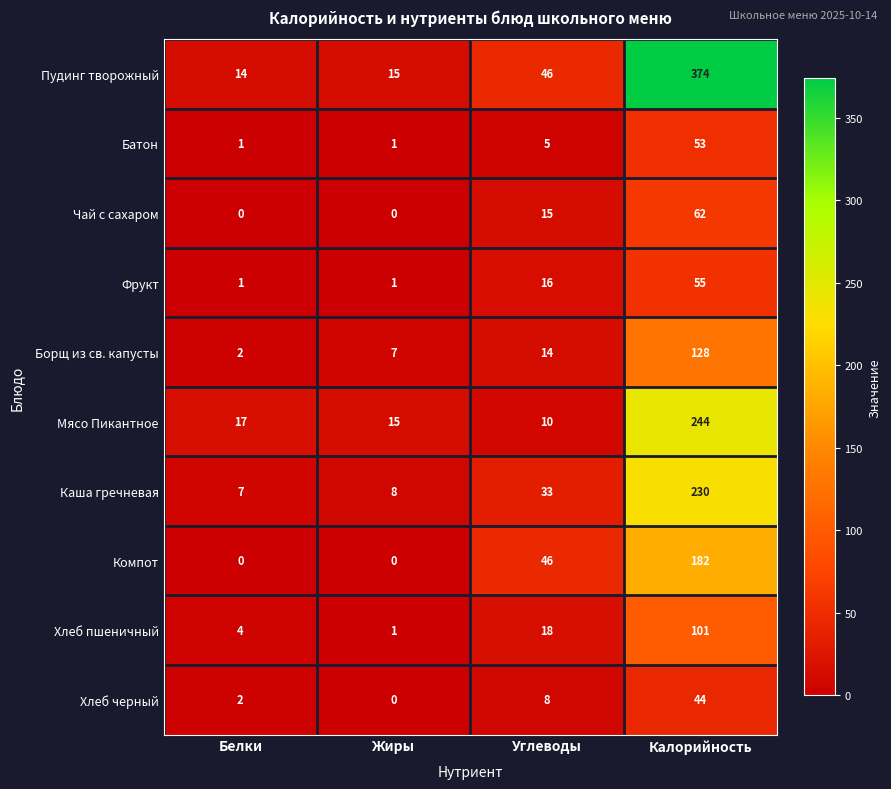

What is the difference between the Хлеб черный values at Калорийность and Жиры?

44